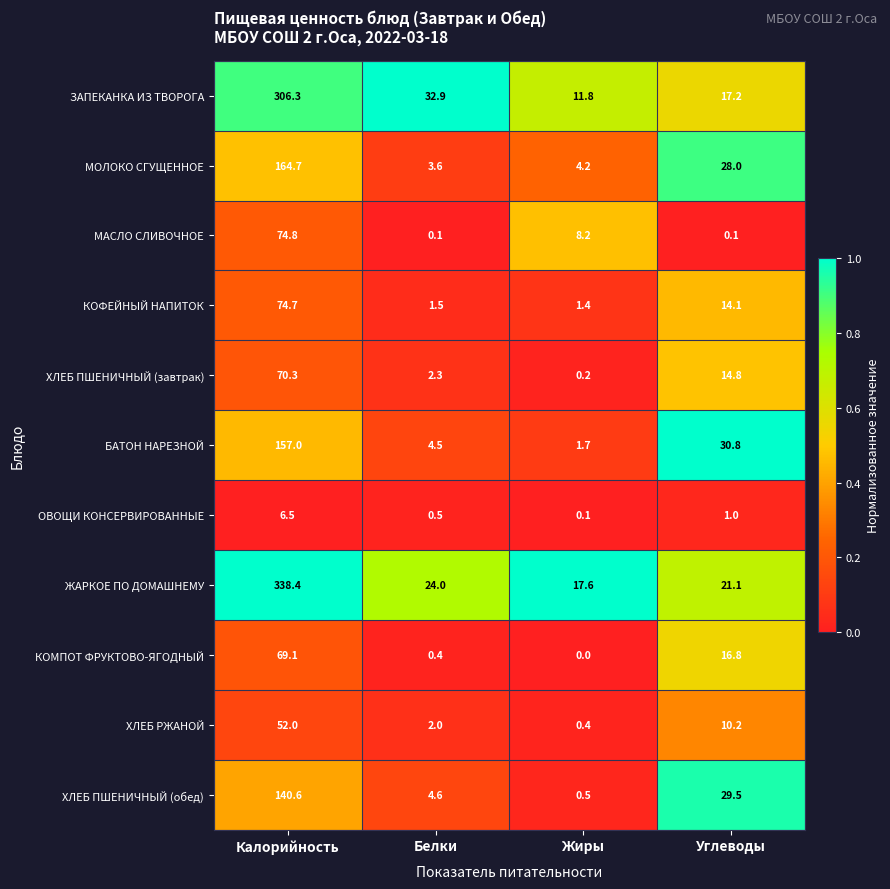

At which category is the sum across all series the highest?

Калорийность